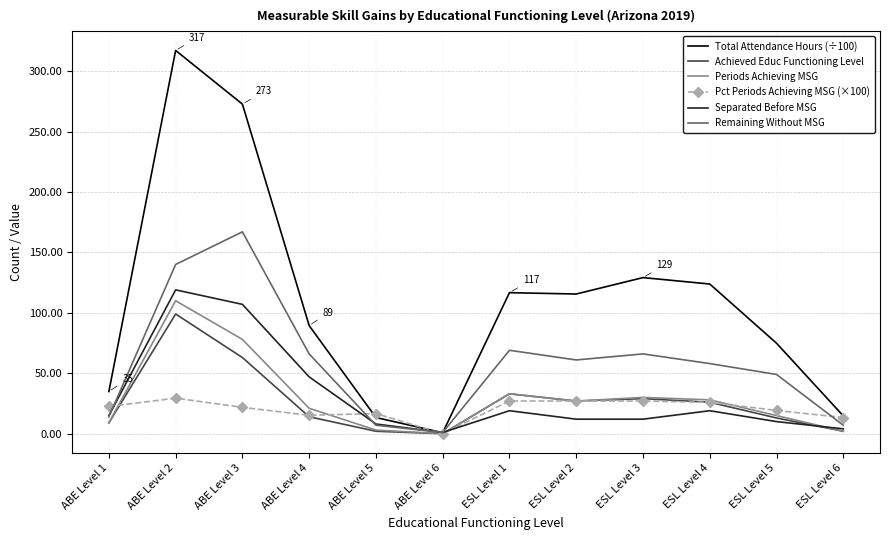

The value of Separated Before MSG at ABE Level 3 is 107.0. True or false?

True